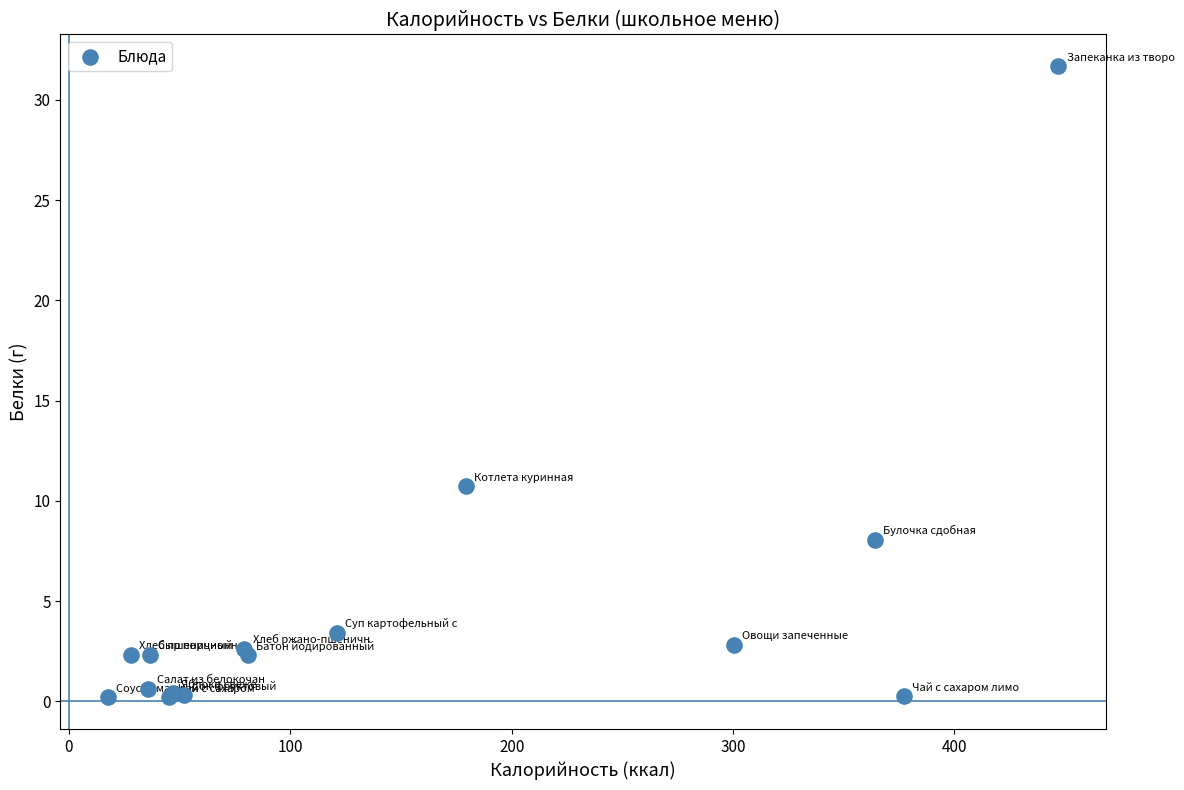

What Y value in the scatter plot is closest to 15?

10.7